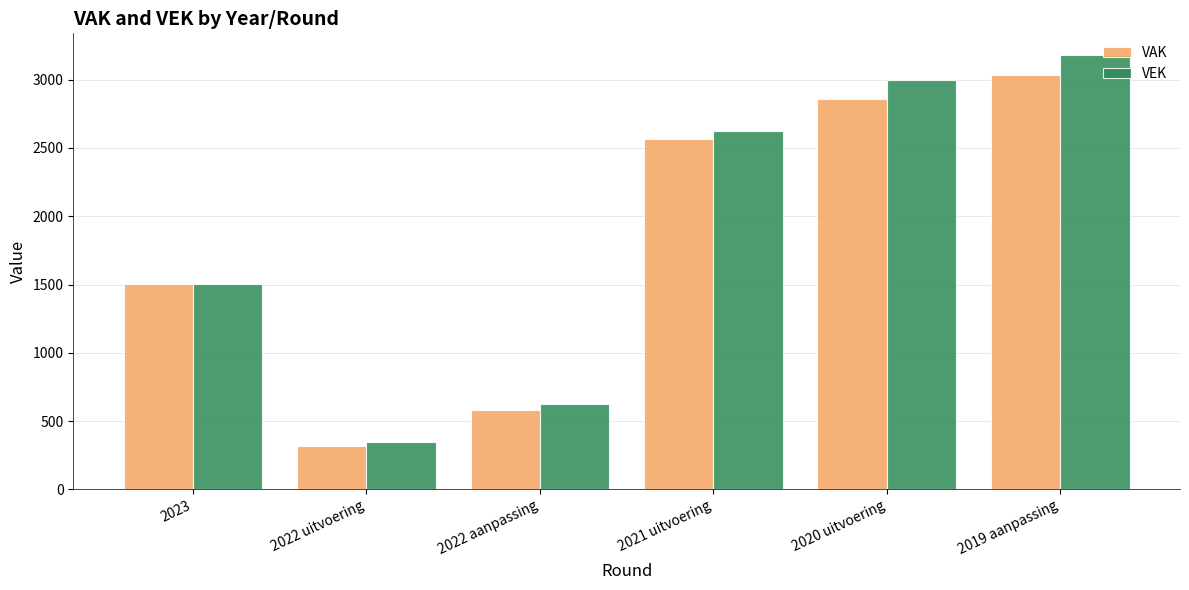

What is the maximum value shown in the chart?

3180